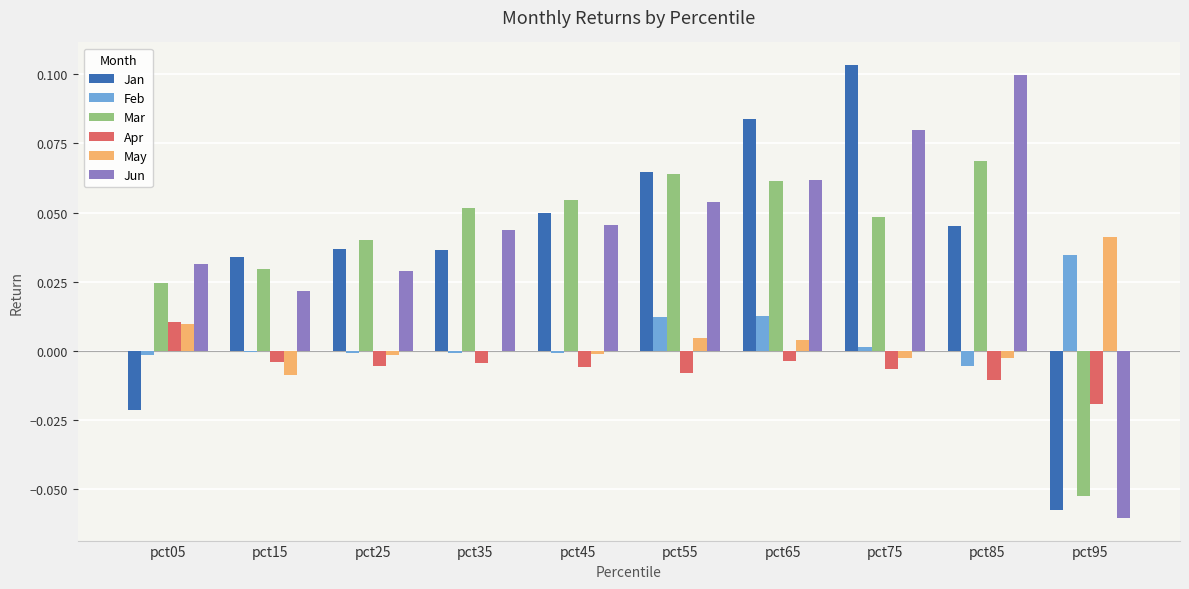

How many values in the Apr series exceed 0?

1